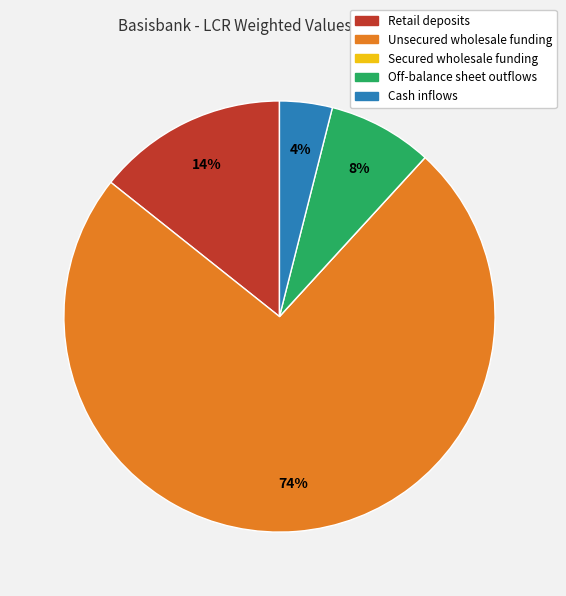

Which has a higher value, Cash inflows or Unsecured wholesale funding?

Unsecured wholesale funding